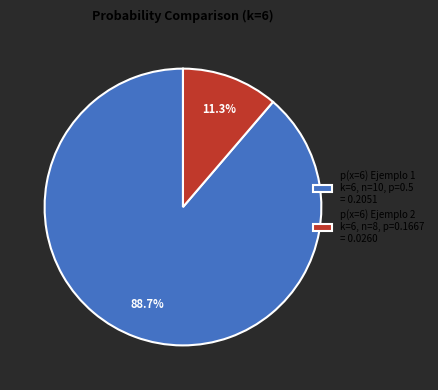

To the nearest percent, what portion does p(x=6) Ejemplo 1 represent?

89%